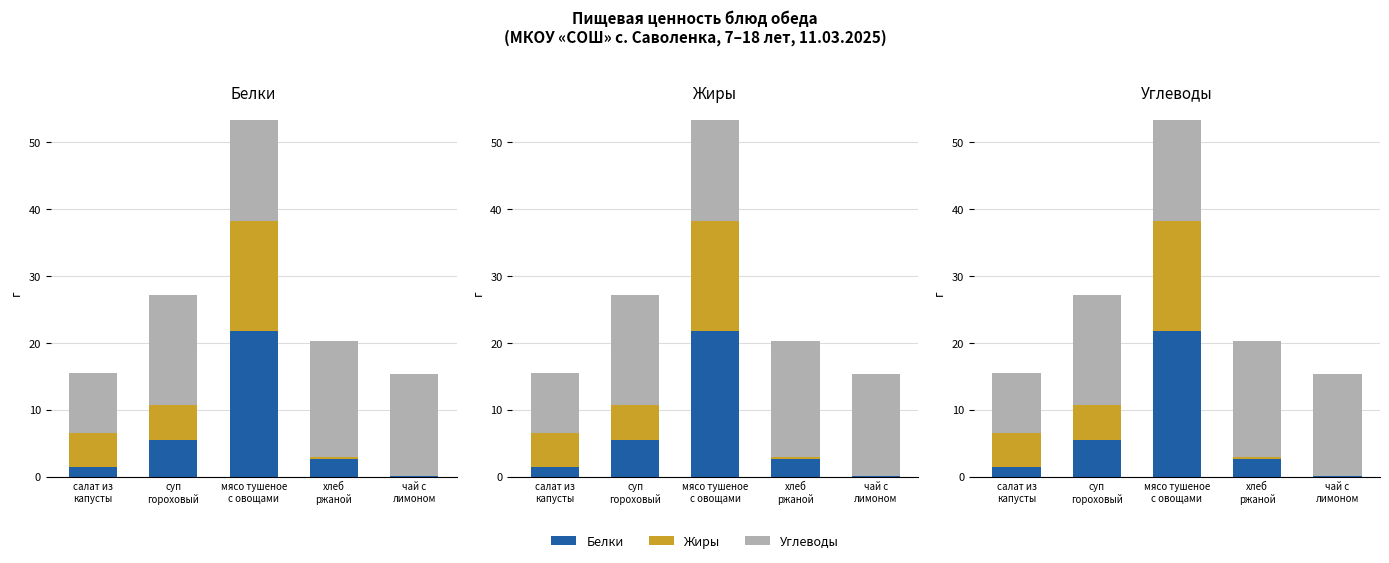

Where is Углеводы nearest to the value 13?

мясо тушеное
с овощами